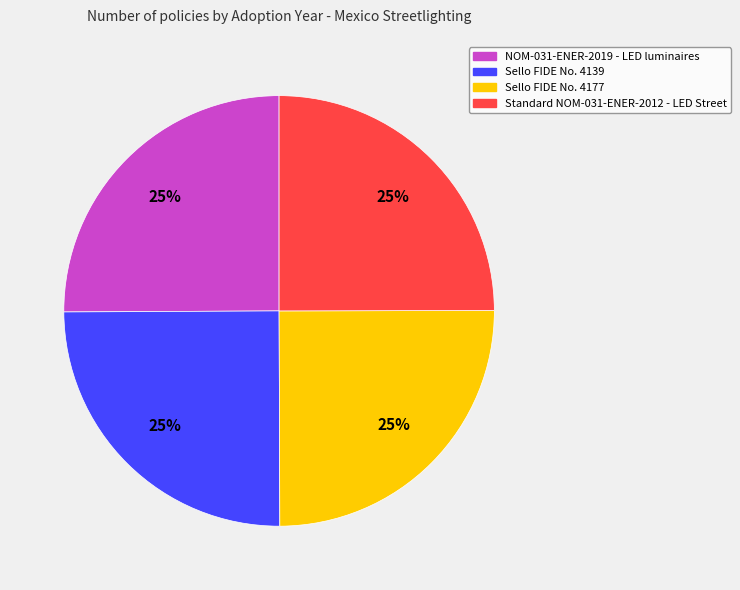

Approximately how many times larger is the value at NOM-031-ENER-2019 - LED luminaires compared to Sello FIDE No. 4177?

1.0